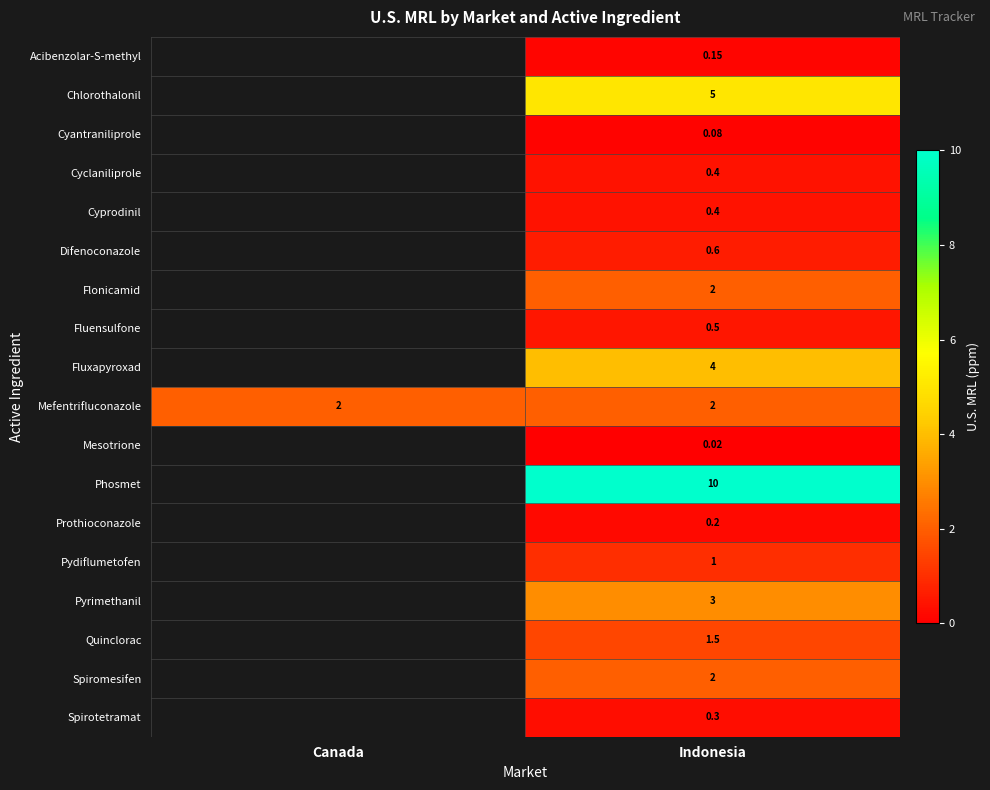

Read the Spirotetramat value at Indonesia.

0.3